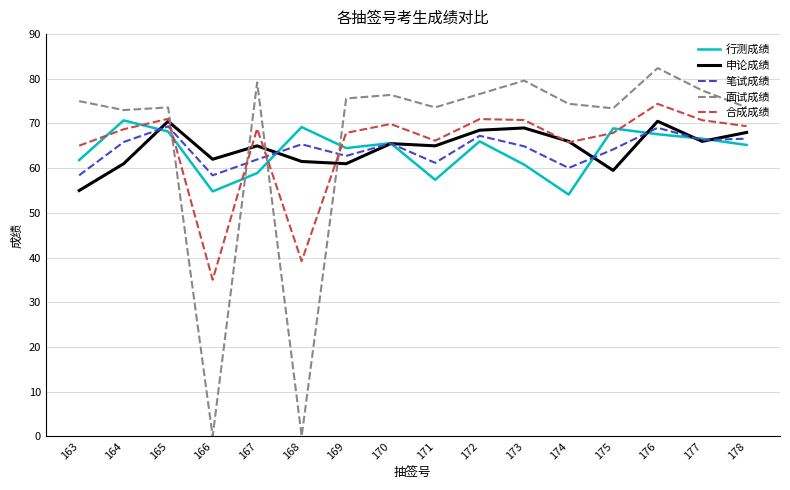

Rank the series at 178 from highest to lowest value.

面试成绩, 合成成绩, 申论成绩, 笔试成绩, 行测成绩